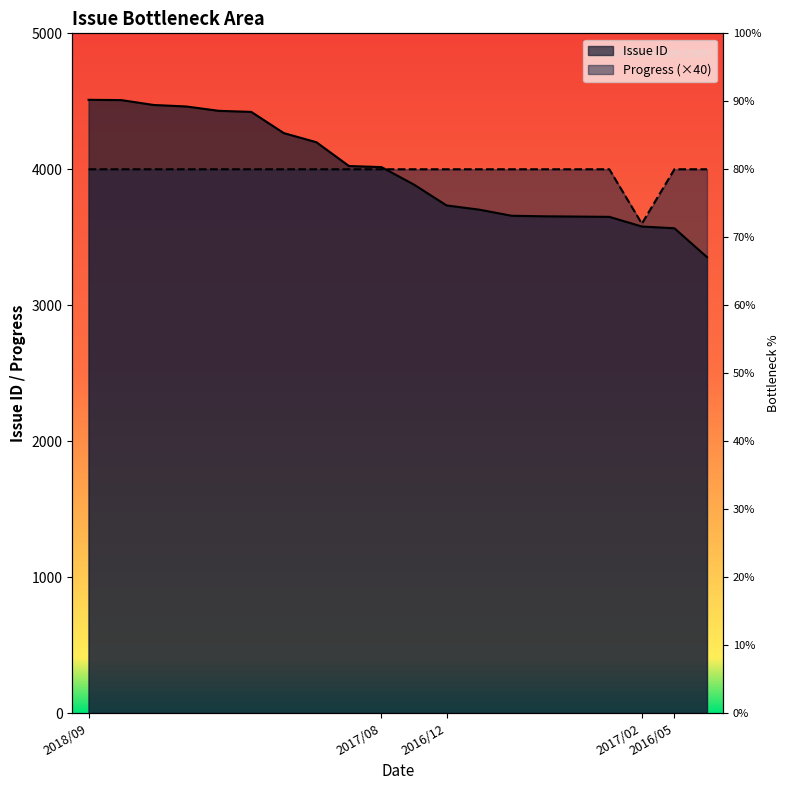

How many data points does each series have?

20